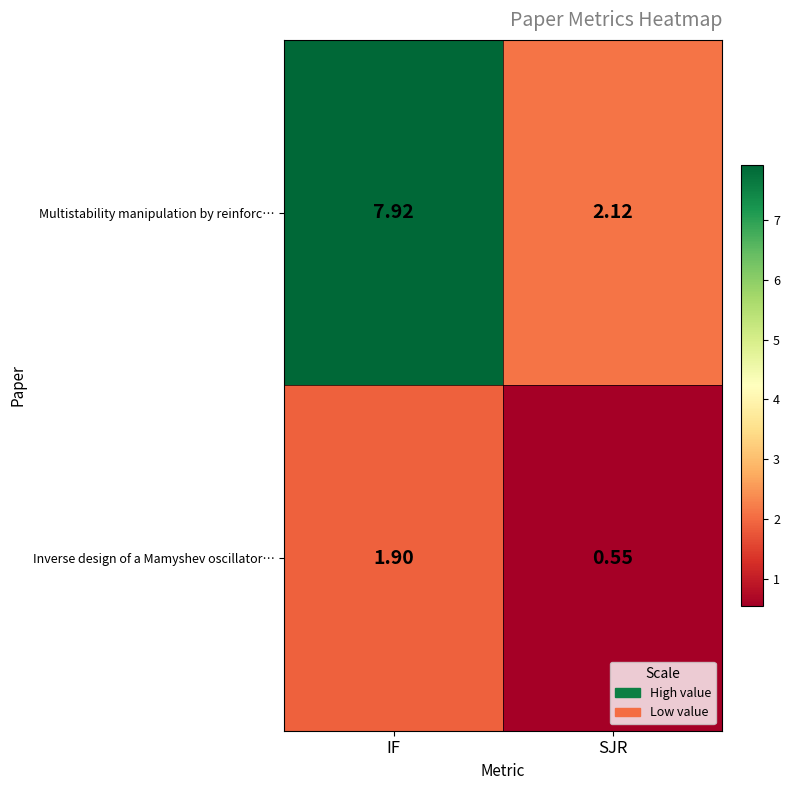

Where does the Multistability manipulation by reinforc… series first go above 7?

IF